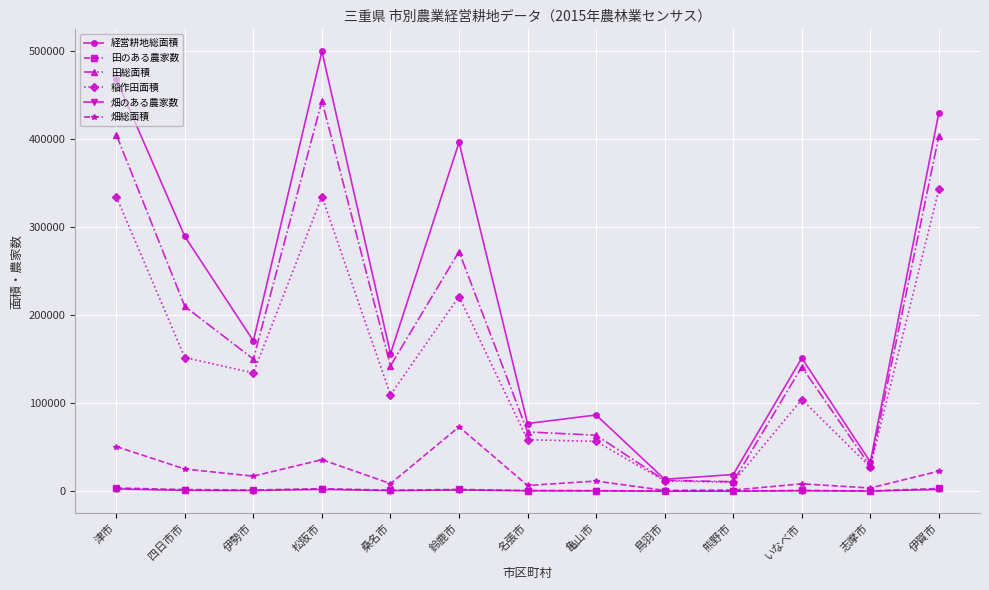

What is the label of the 7th point from the left?

名張市